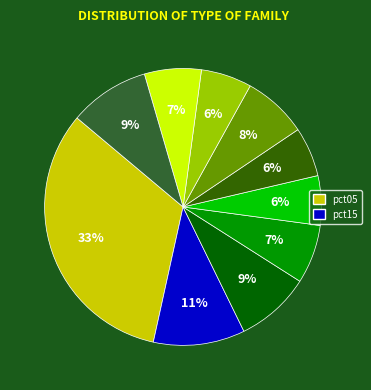

To the nearest percent, what is the average slice percentage?

10%